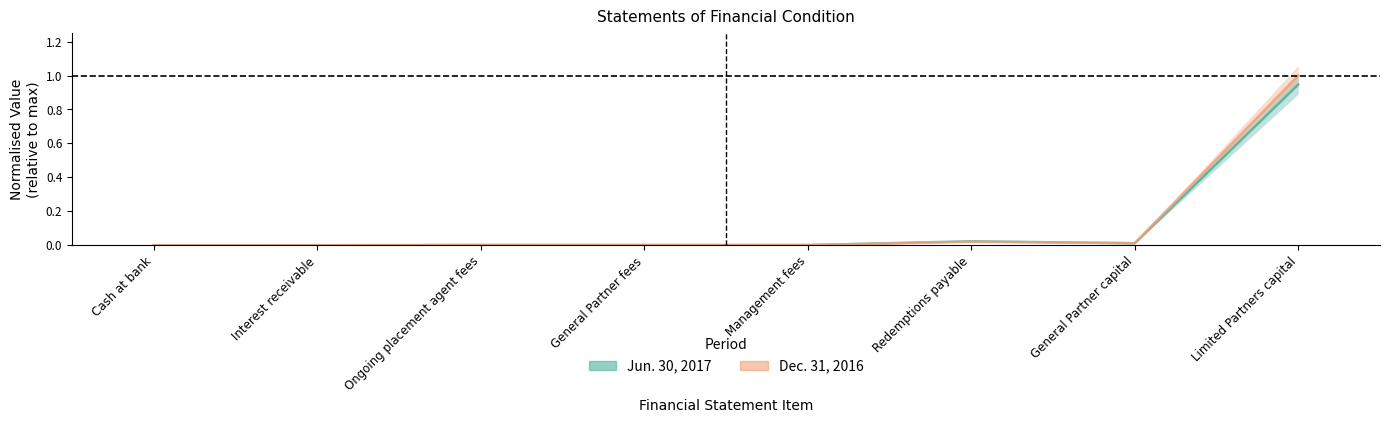

Rank the categories by Dec. 31, 2016 value from highest to lowest.

Limited Partners capital, Redemptions payable, General Partner capital, Ongoing placement agent fees, General Partner fees, Management fees, Cash at bank, Interest receivable